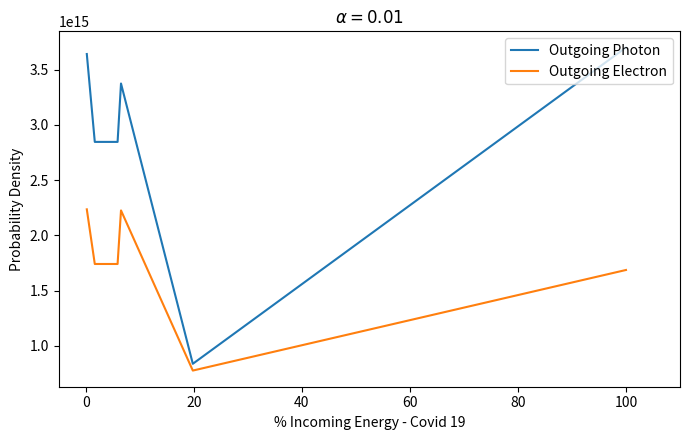

Which series has the largest total across all categories?

Outgoing Photon